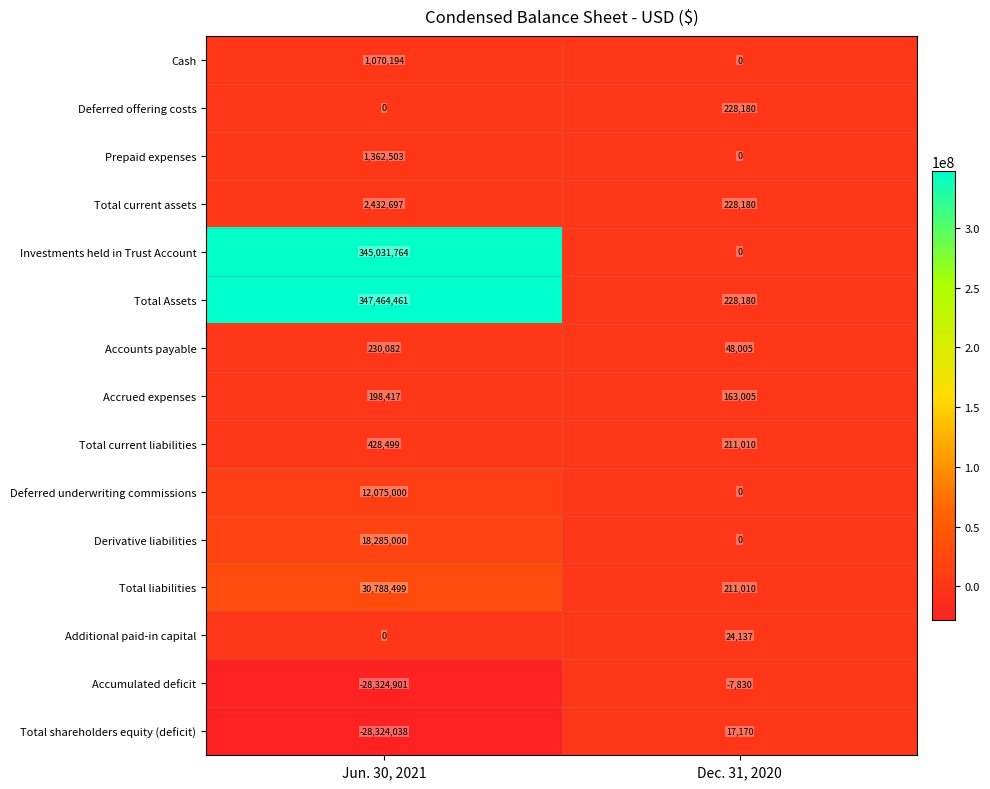

True or false: Accounts payable has a value of 10052 at Dec. 31, 2020.

False